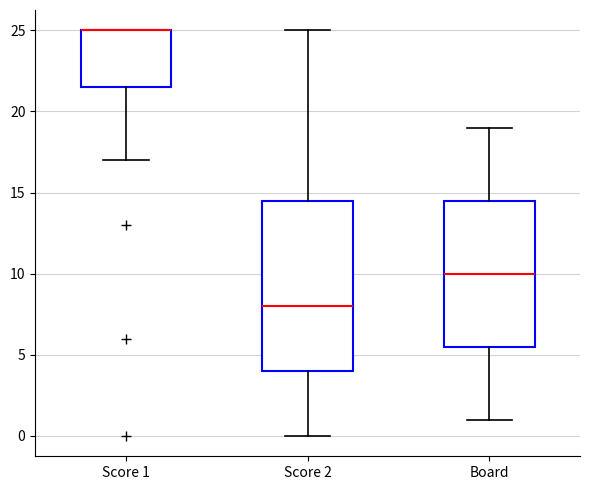

Reading left to right, read every box against the y-axis: the position of its median line, the range the box covers, and the ends of its whiskers. The values are not printed on the chart, so give them approximately, as read against the axis.

Score 1: median 25.0 (drawn on the box's upper edge), box 21.5 to 25.0, whiskers 17.0 to 25.0
Score 2: median 8.0, box 4.0 to 14.5, whiskers 0.0 to 25.0
Board: median 10.0, box 5.5 to 14.5, whiskers 1.0 to 19.0